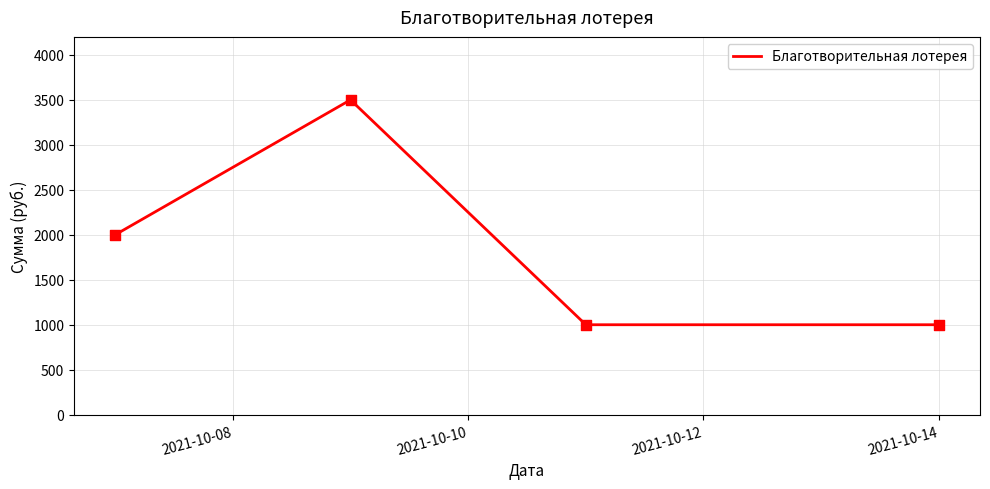

True or false: the data has more than 1 interior local peaks.

False